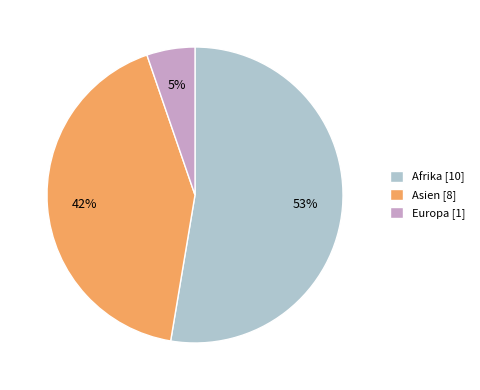

True or false: Asien [8] accounts for 42% of the total.

True